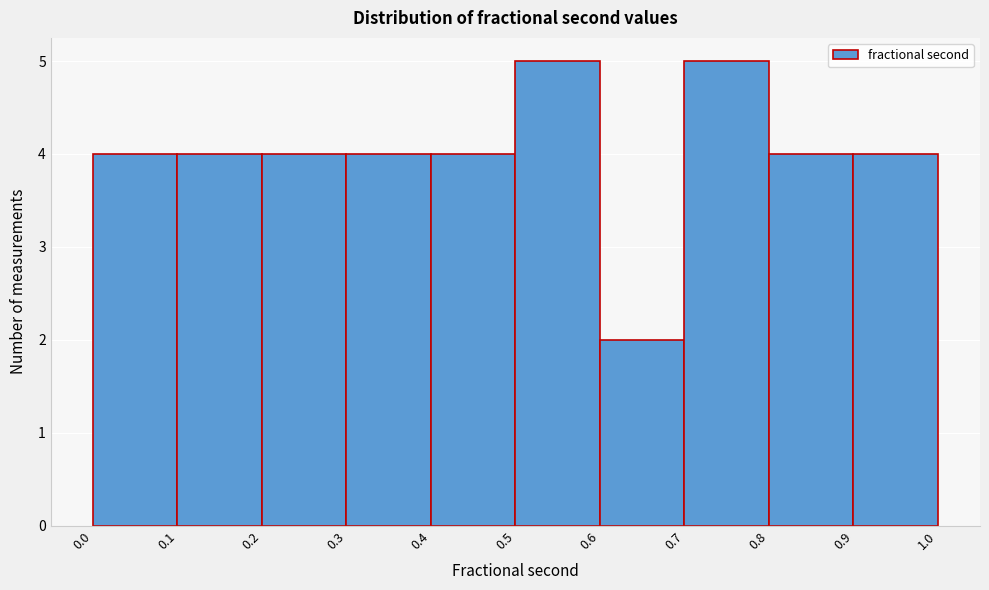

How tall is the bar that spans 0.6 to 0.7 on the x-axis? The values are not printed on the chart, so give them approximately, as read against the axis.

2